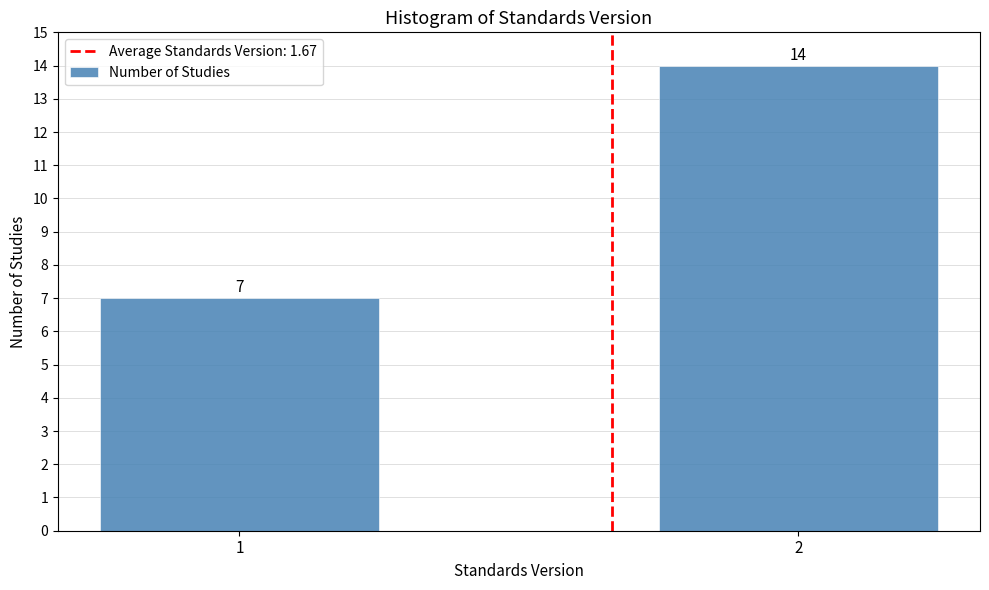

Reading left to right, what are all the values shown in this chart?

1=7	2=14